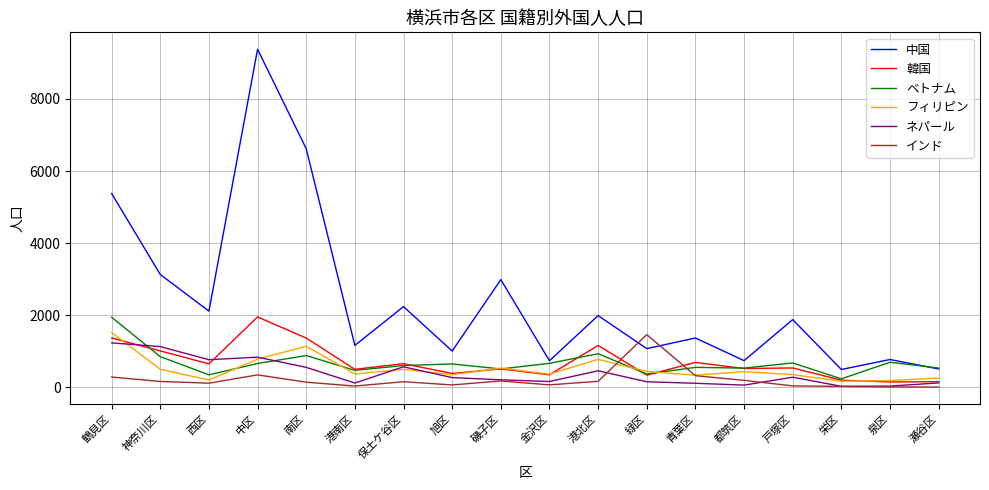

Is the value of ネパール at 泉区 greater than the value of 中国 at 中区?

No